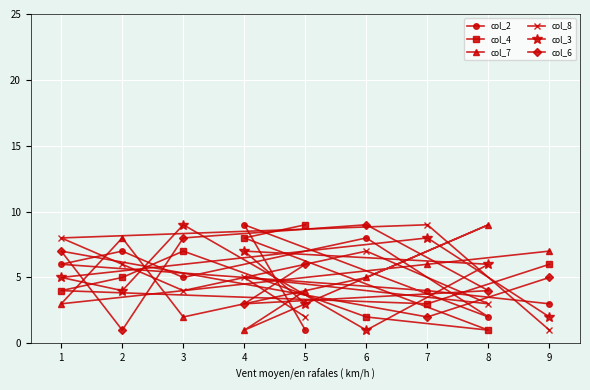

True or false: col_6 and col_7 intersect in this chart.

True